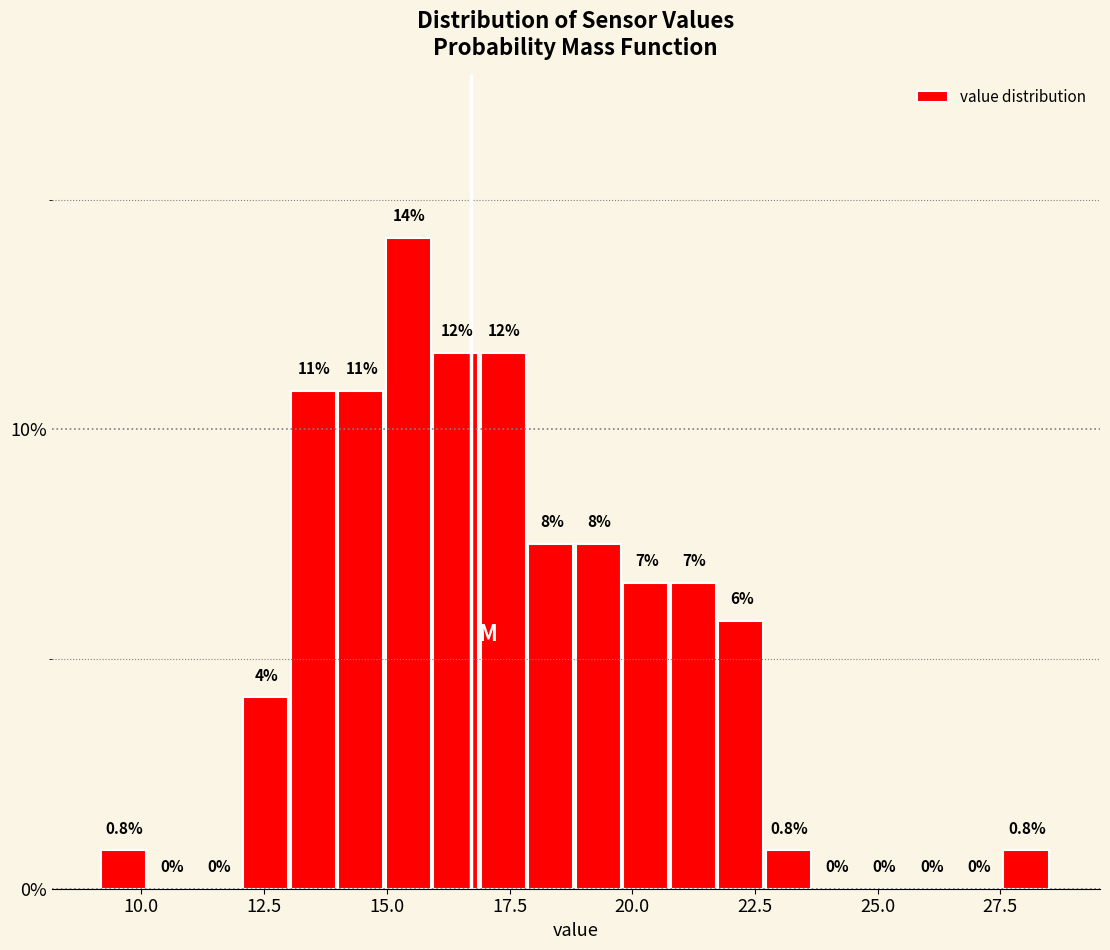

Read against the x-axis, roughly where is the centre of the tallest bar?

15.5